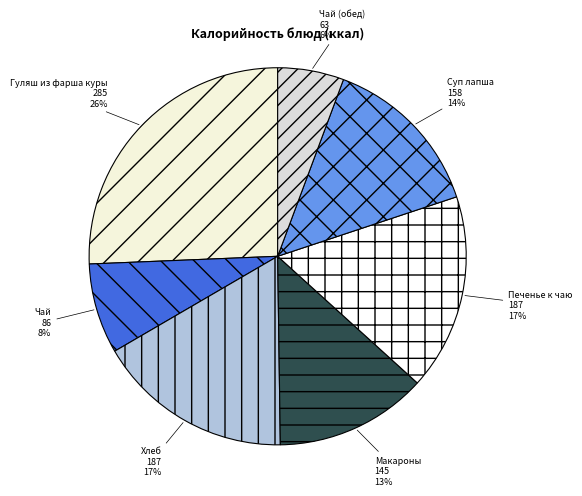

To the nearest percent, what is the average slice percentage?

14%